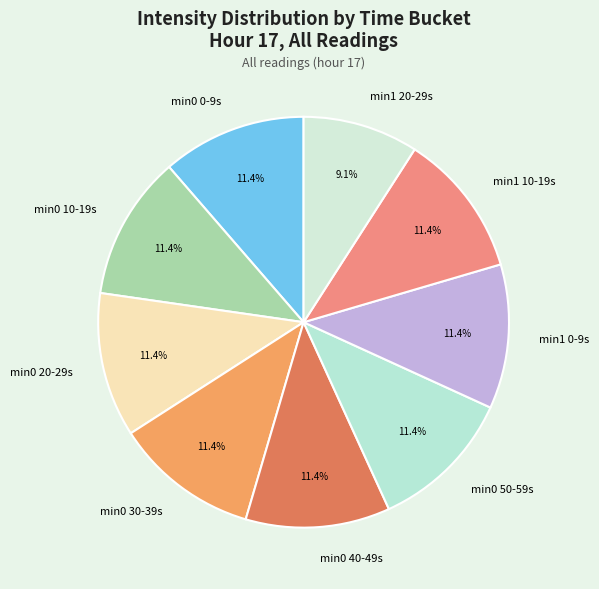

Which category has the smallest portion of the pie?

min1 20-29s